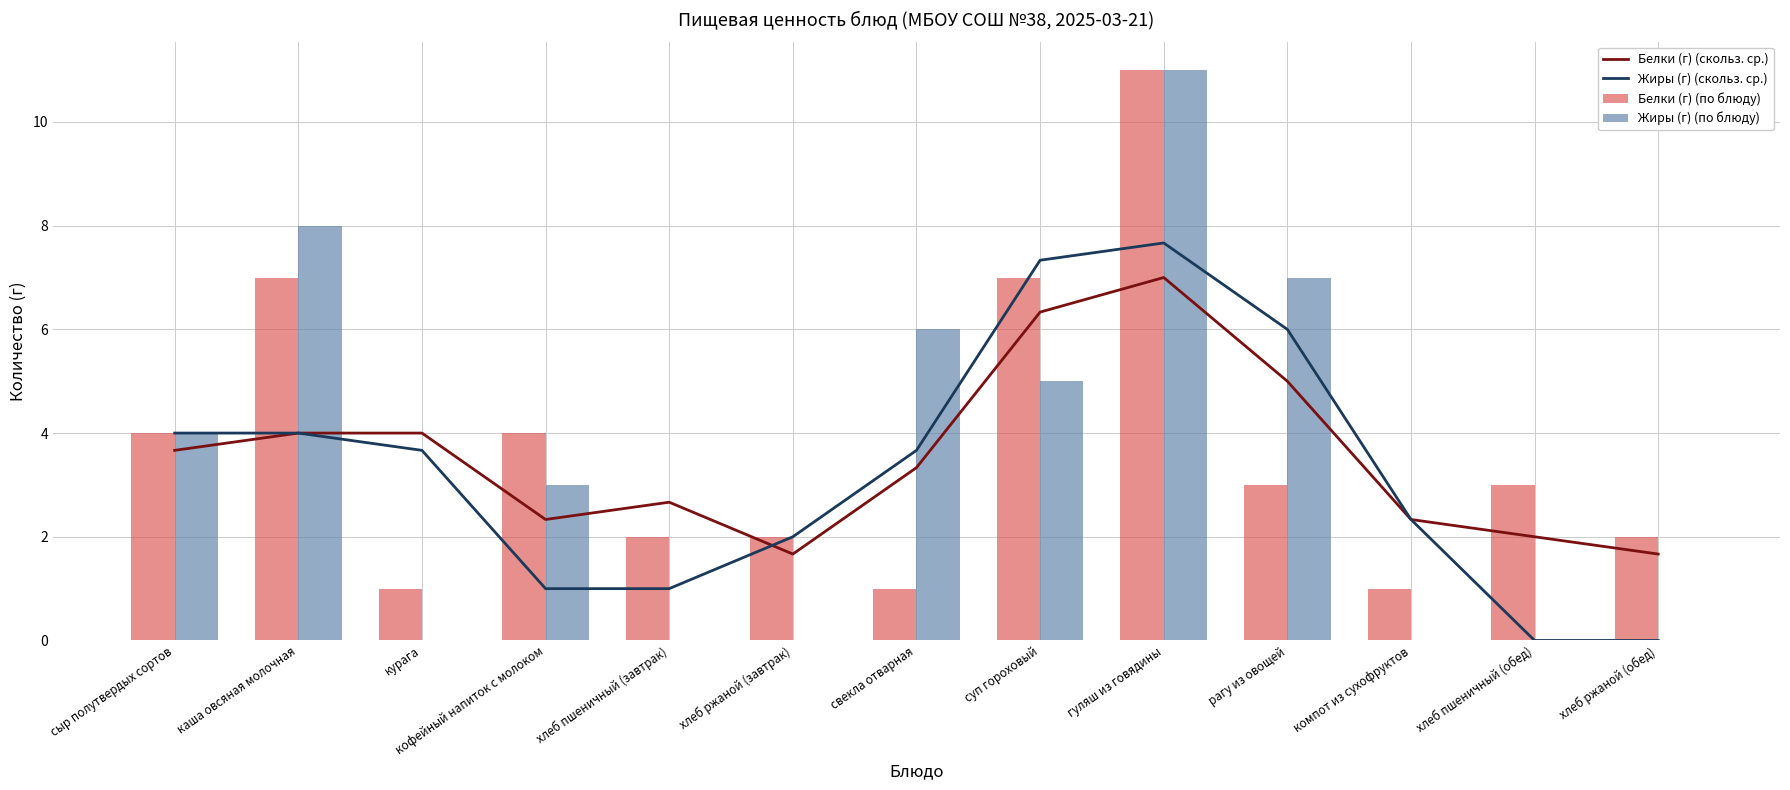

At хлеб ржаной (завтрак), list the series in order from smallest to largest.

Жиры (г) (по блюду), Белки (г) (скольз. ср.), Жиры (г) (скольз. ср.), Белки (г) (по блюду)